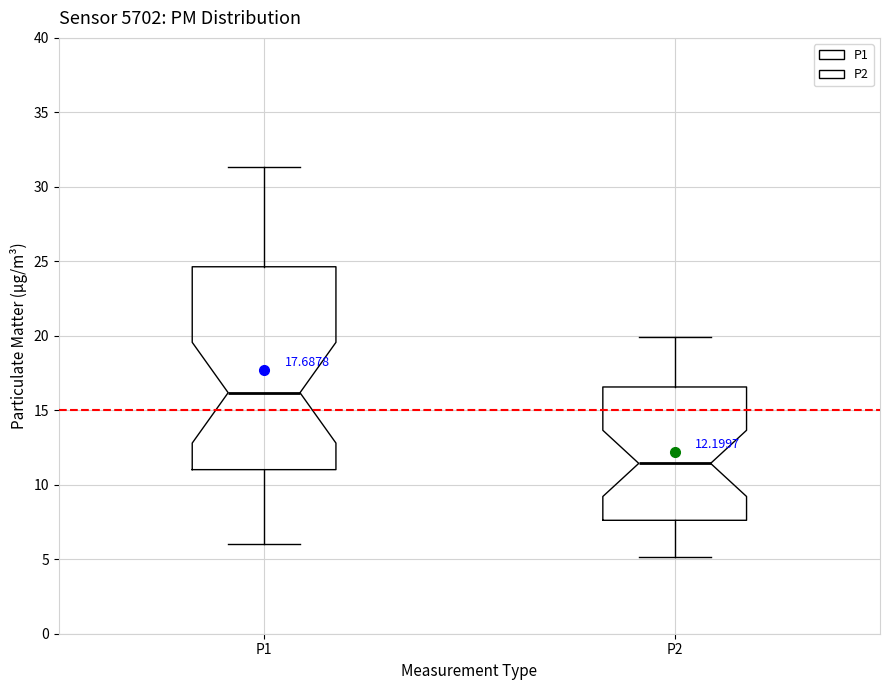

Which box is the tallest, from its lower edge to its upper edge?

P1